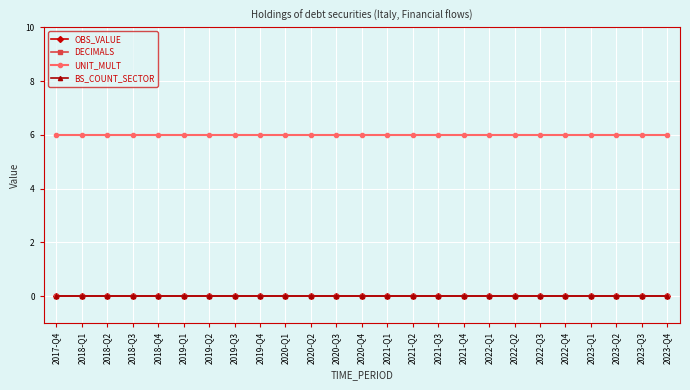

True or false: BS_COUNT_SECTOR has more than 2 interior local peaks.

False